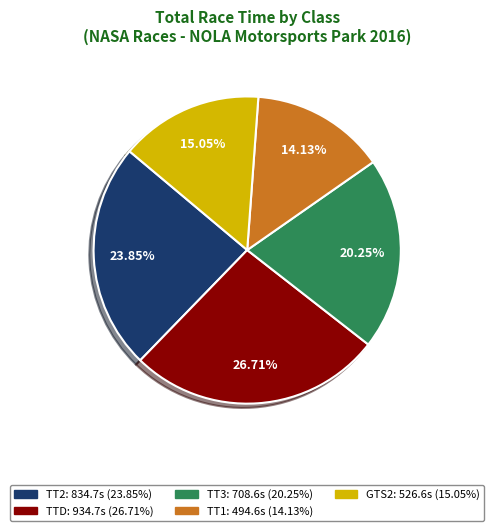

What portion of the pie excludes TT1?

85.9%